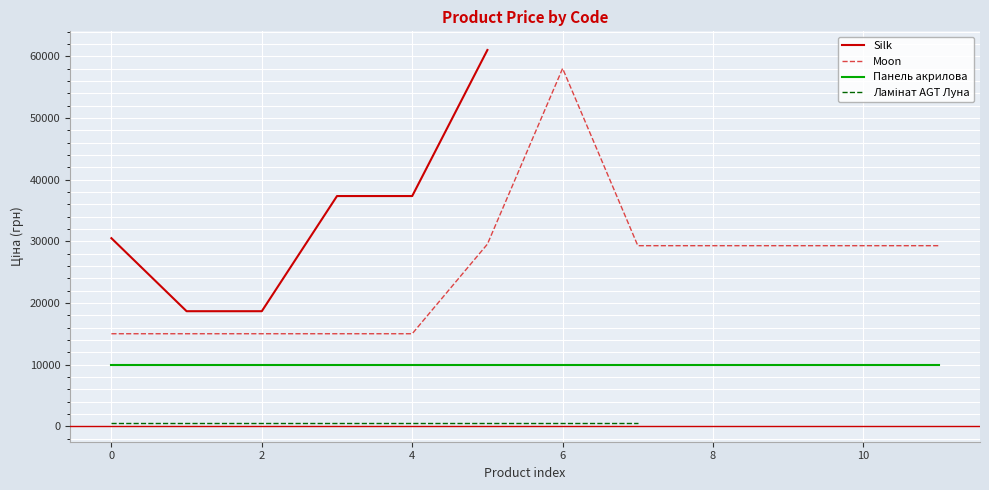

Between −2 and 9, which series saw the biggest shift?

Moon